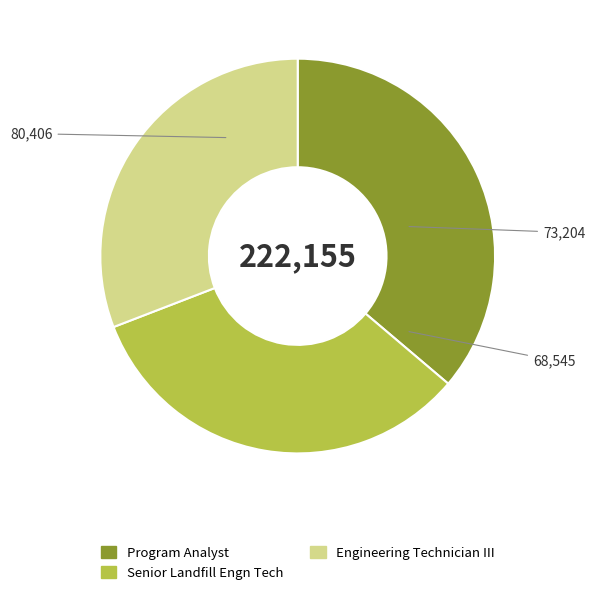

How many slices are in this pie chart?

3